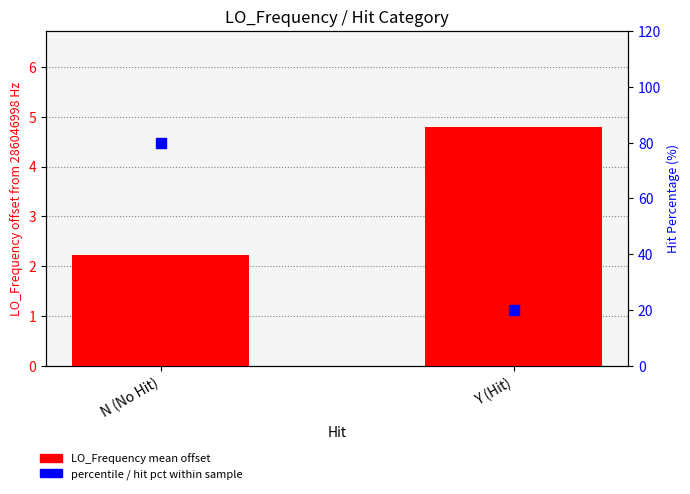

Which series has the largest total across all categories?

Hit percentage (%)